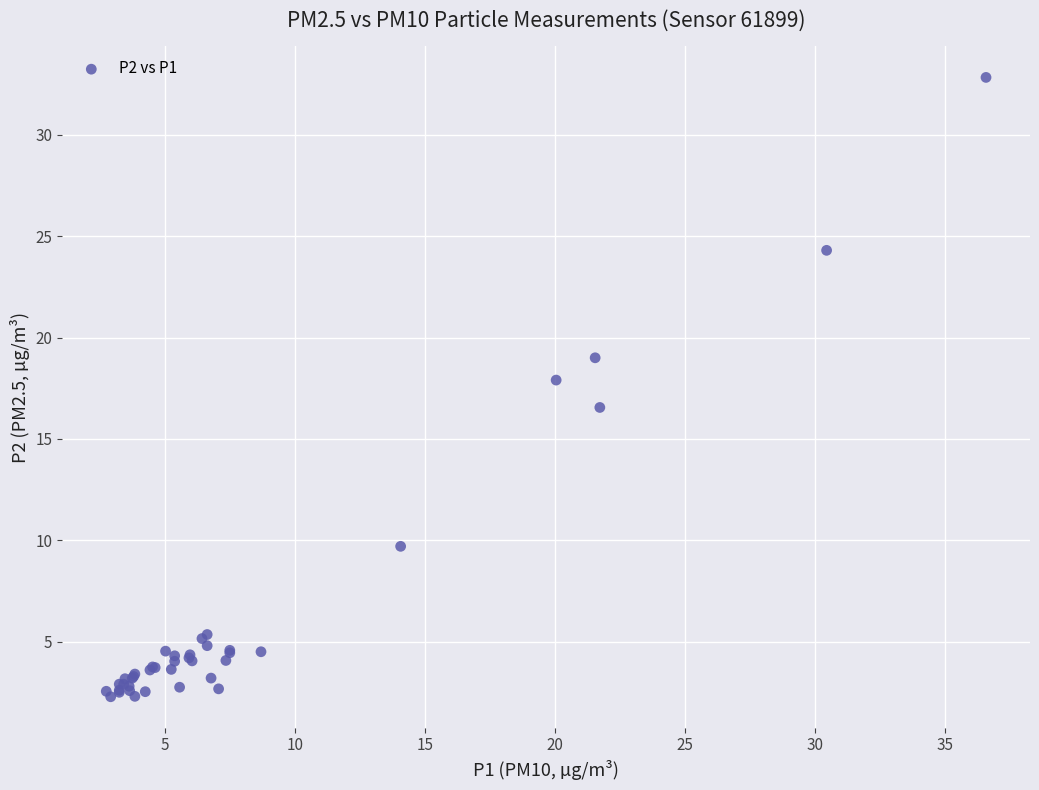

What Y value in the scatter plot is closest to 17?

16.6